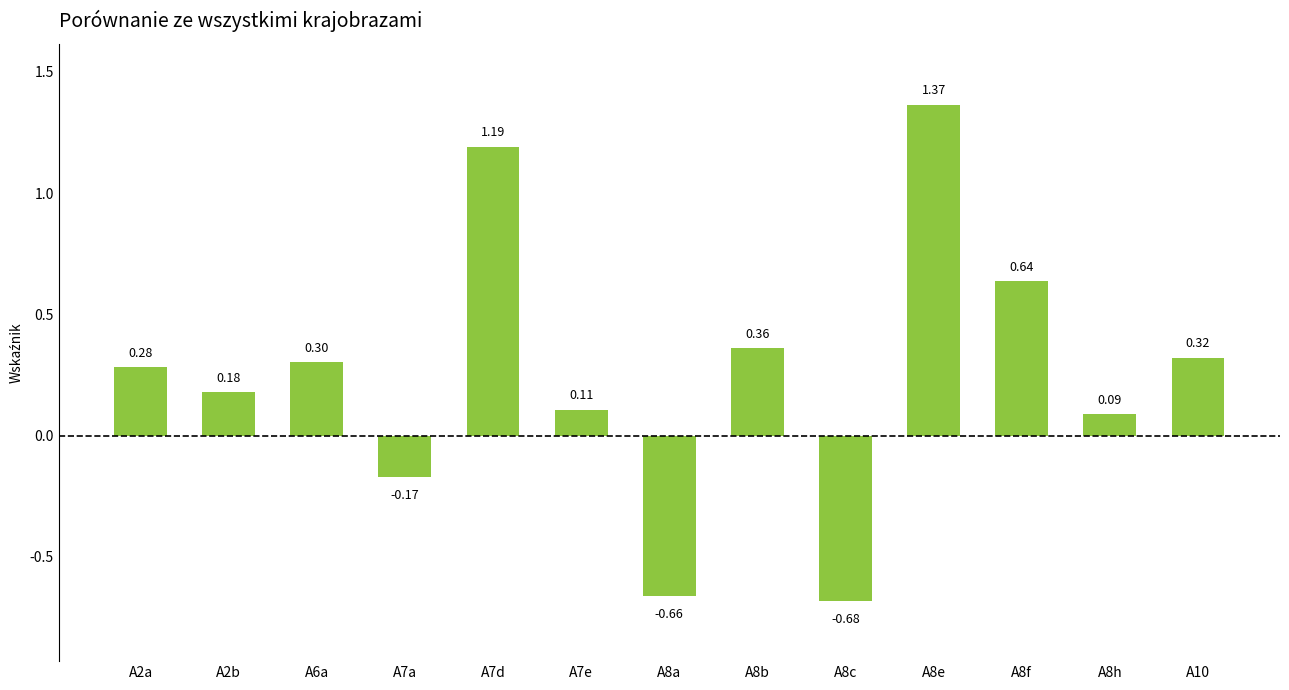

Which label corresponds to the smallest value in the chart?

A8c